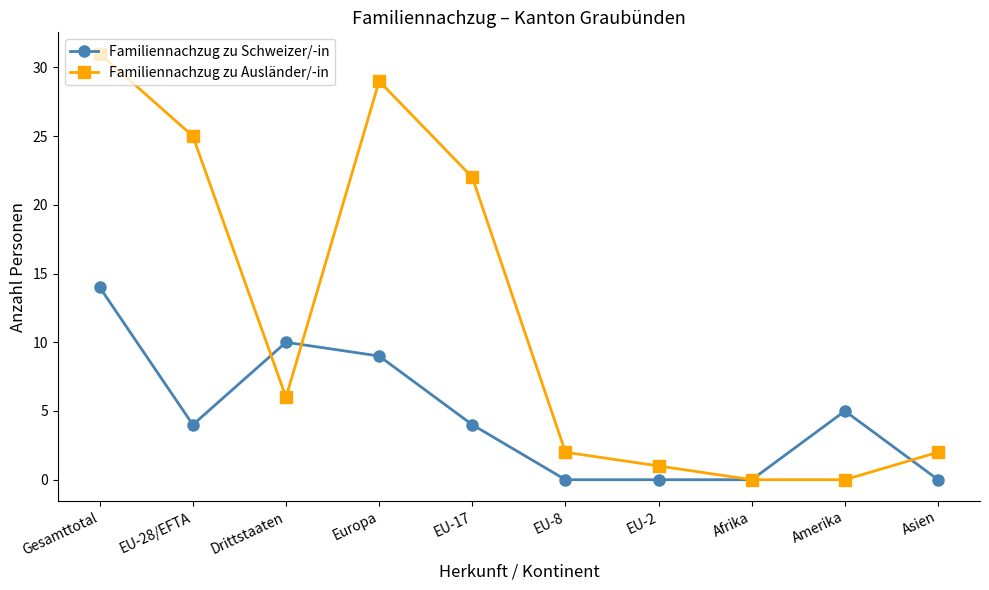

Where is the first local maximum for Familiennachzug zu Schweizer/-in?

Drittstaaten